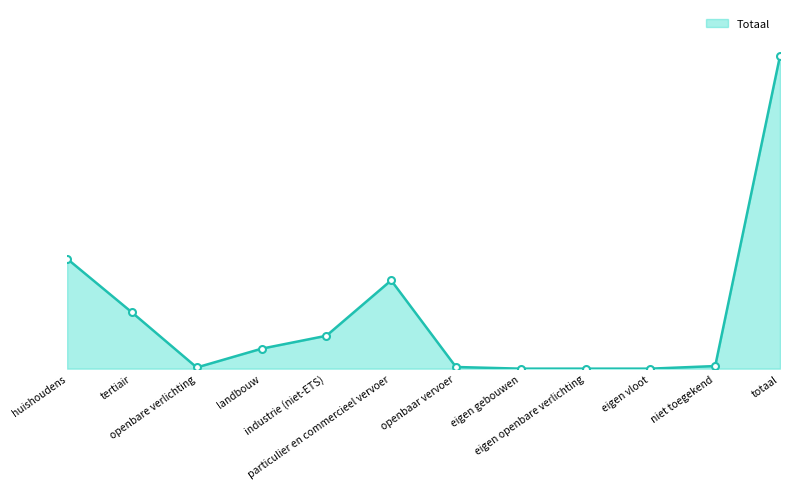

Between eigen openbare verlichting and industrie (niet-ETS), which is larger?

industrie (niet-ETS)